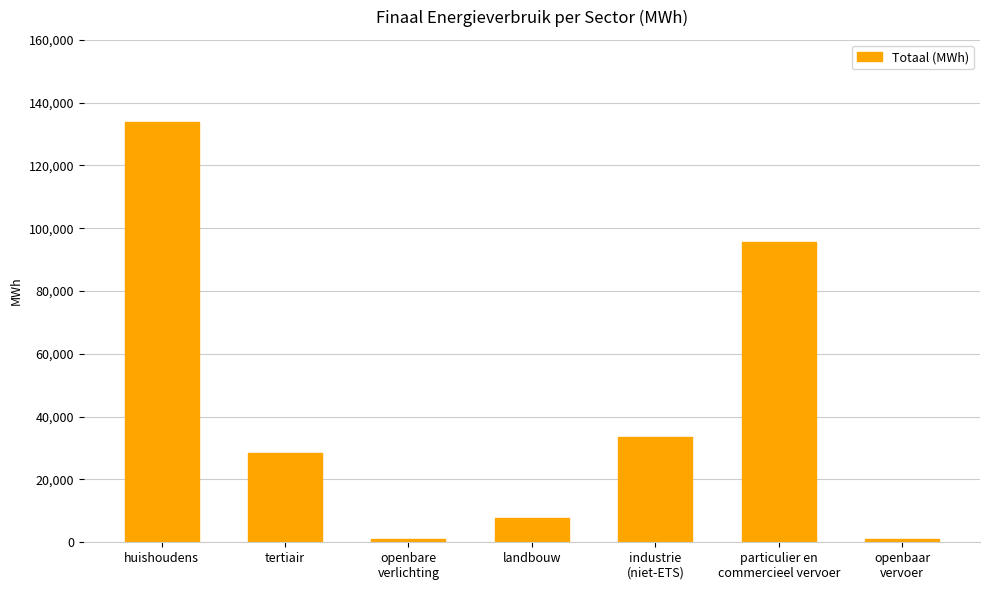

Which label corresponds to the largest value in the chart?

huishoudens